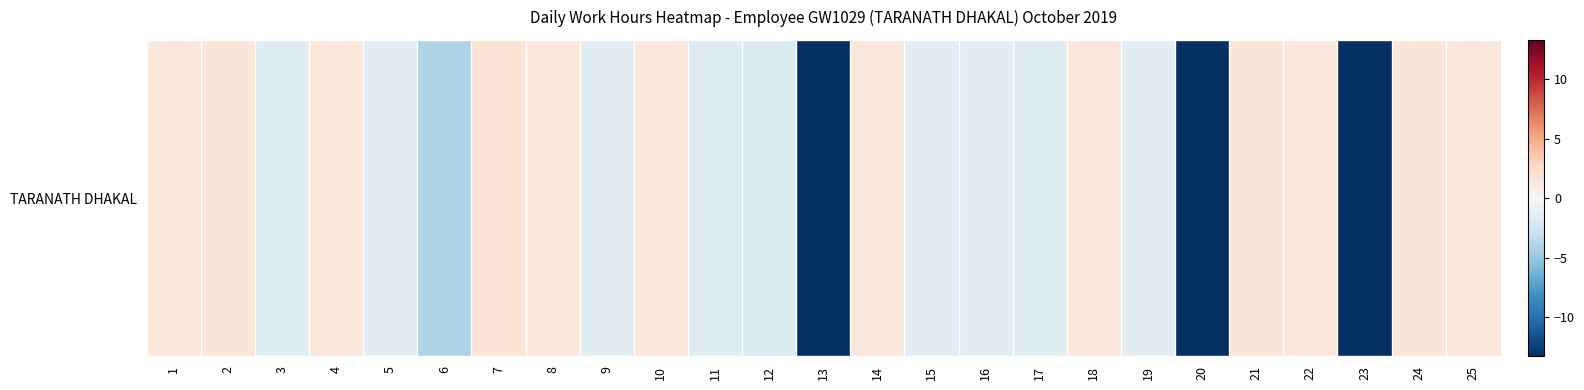

Which has a higher value, 13 or 11?

11